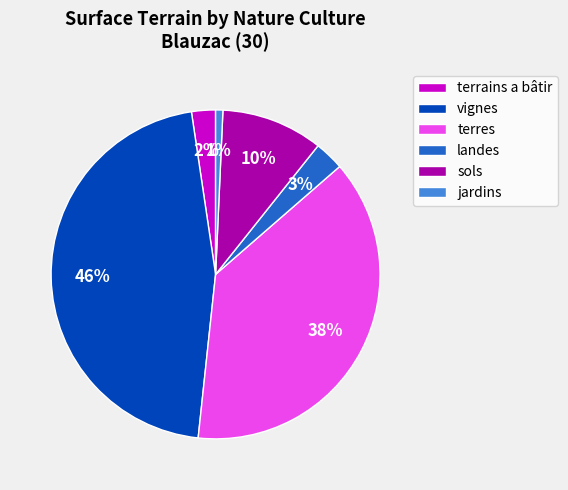

Does sols represent more than half of the total?

No